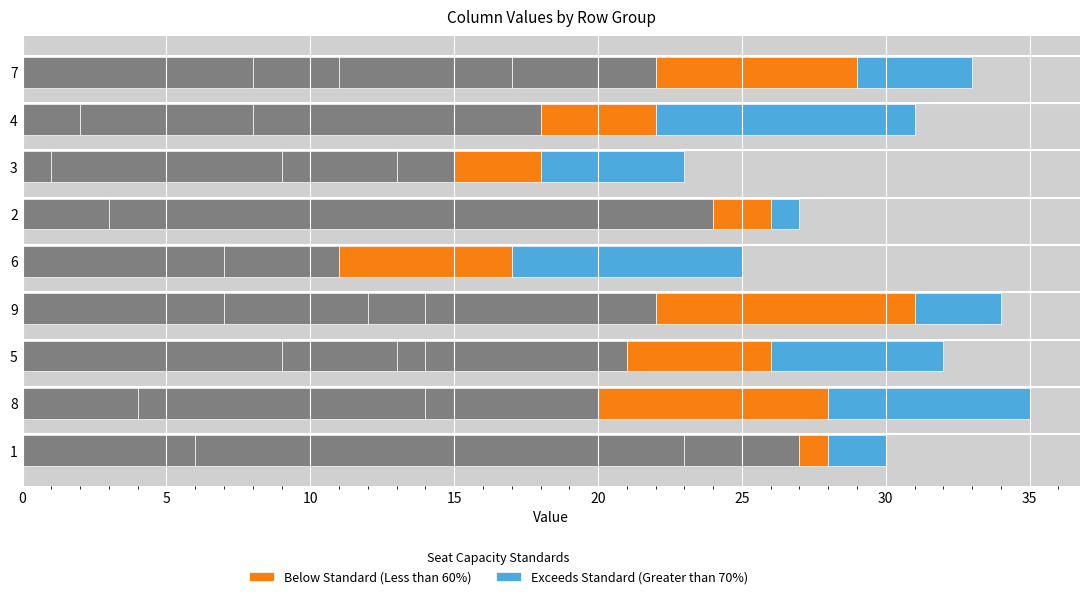

How many data points in Below Standard (Less than 60%) are above 5?

4